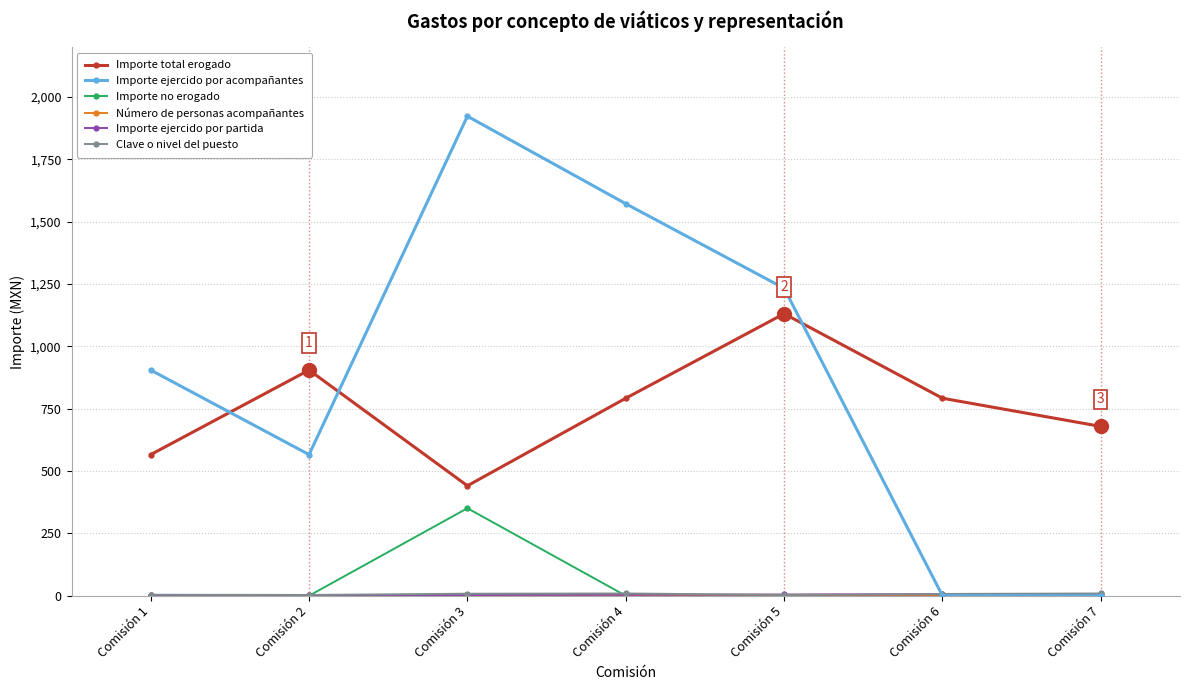

Which series has the largest total across all categories?

Importe ejercido por acompañantes